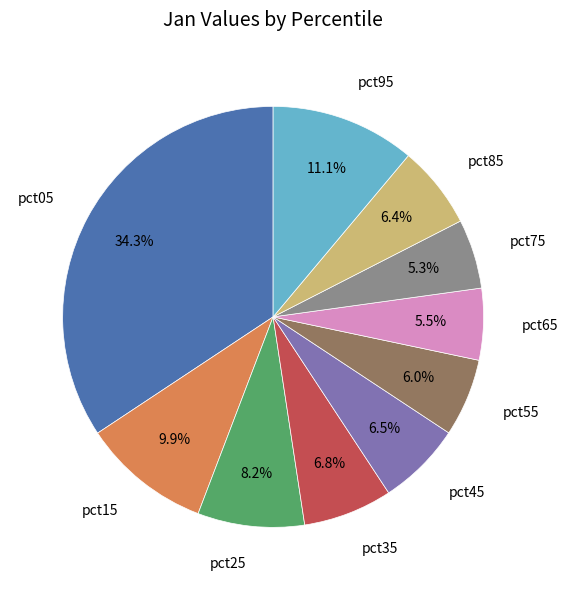

Is there a majority slice in this chart?

No